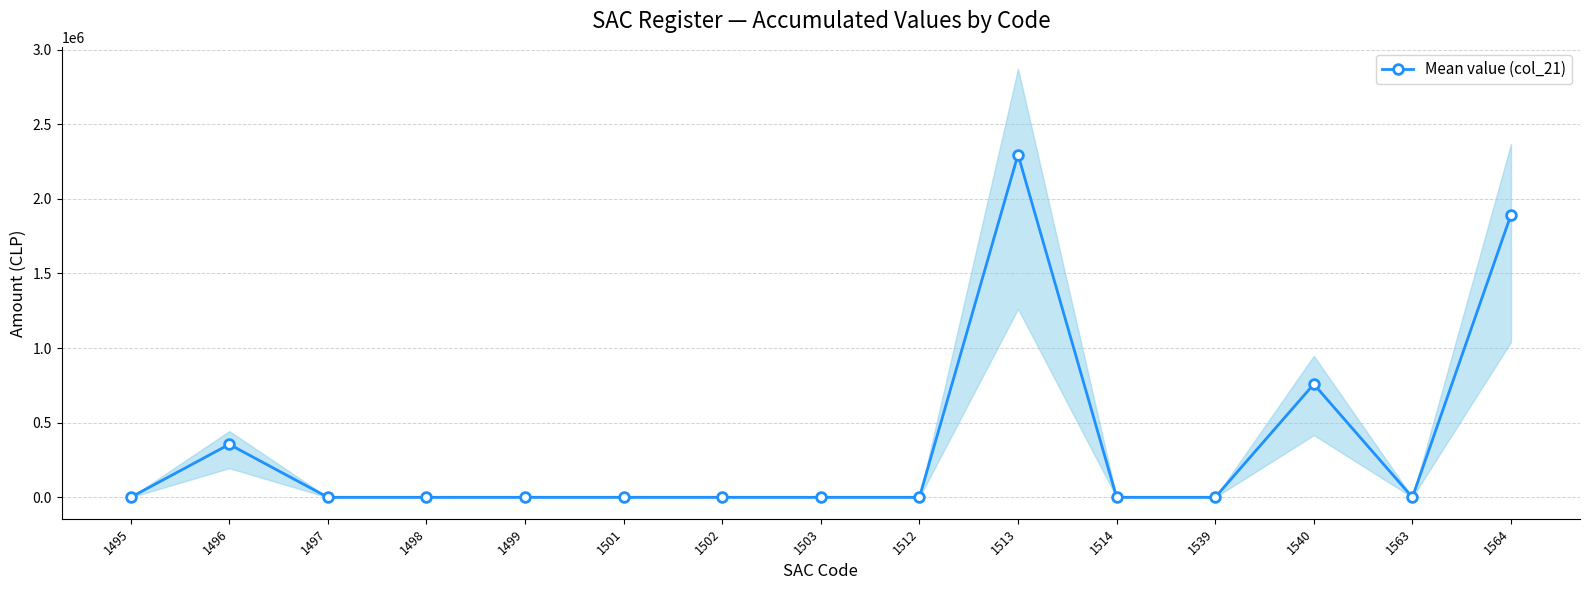

List the labels in order of value, smallest first.

1495, 1497, 1498, 1499, 1501, 1502, 1503, 1512, 1514, 1539, 1563, 1496, 1540, 1564, 1513